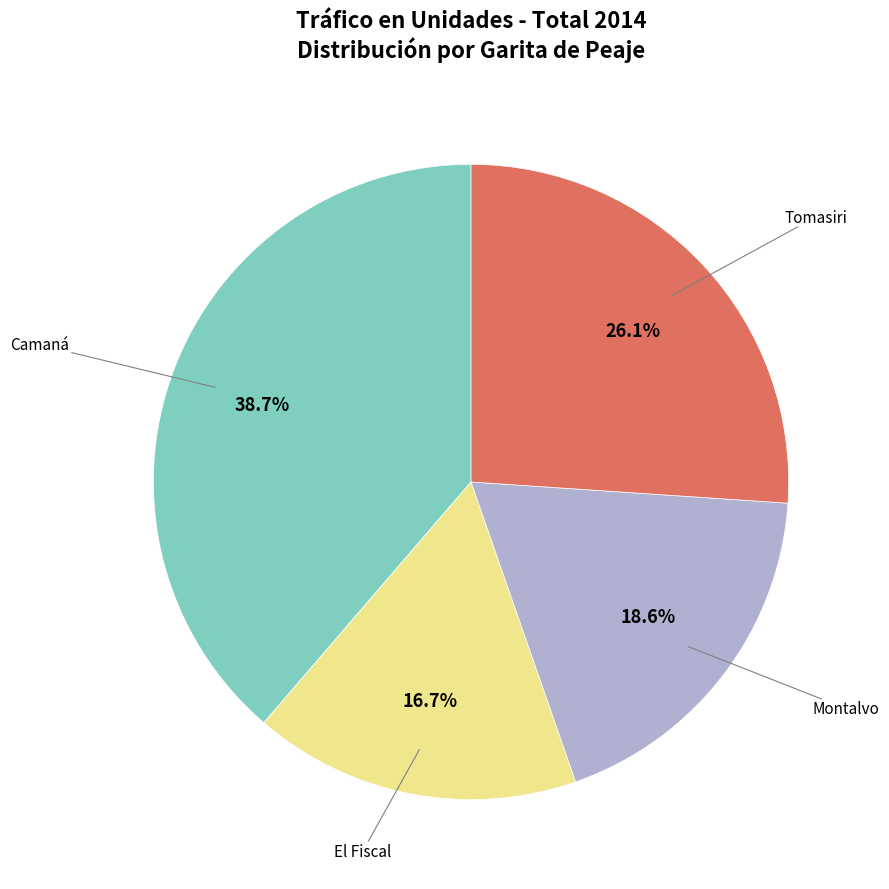

Is there a majority slice in this chart?

No